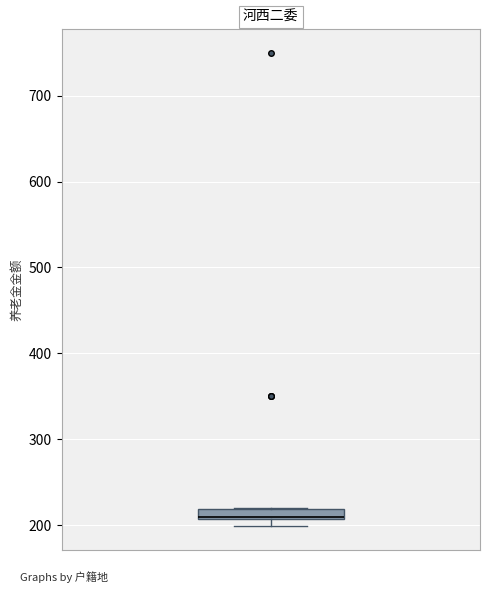

Where is the lower edge of the box on the y-axis? The values are not printed on the chart, so give them approximately, as read against the axis.

210